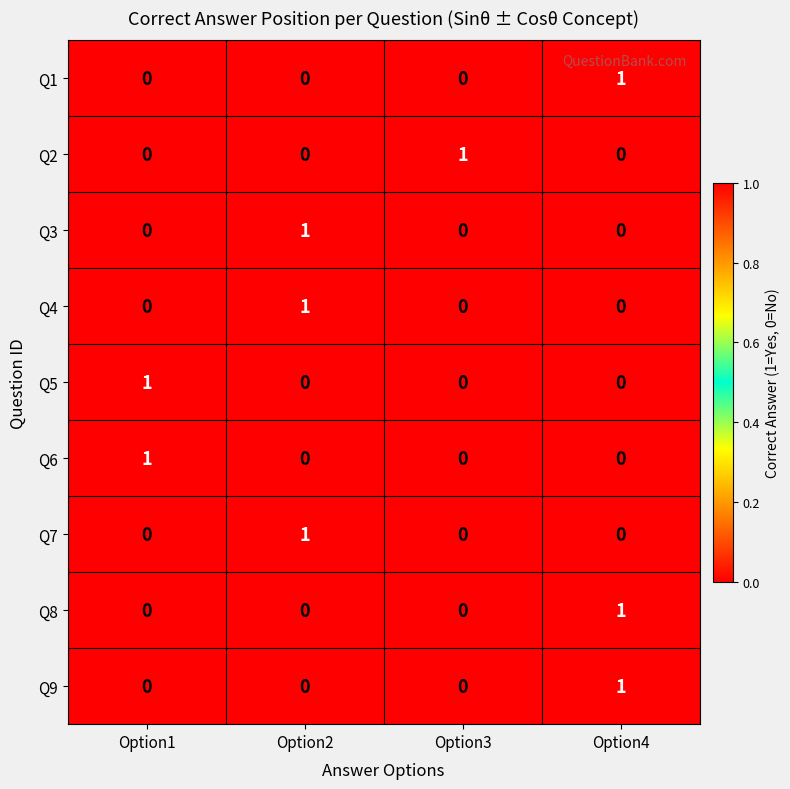

True or false: Q8 has a value of 0 at Option2.

True